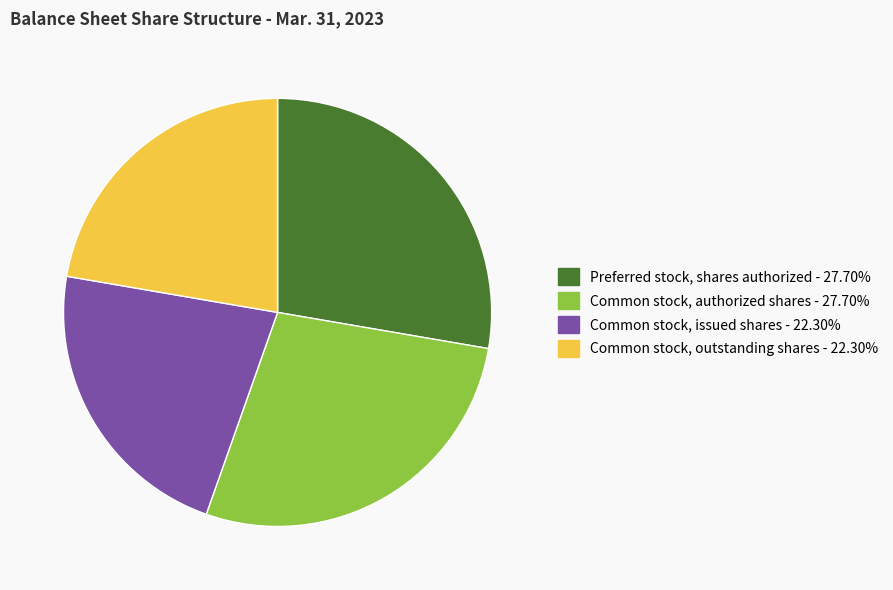

Is Preferred stock, shares authorized - 27.70% the majority of the pie?

No